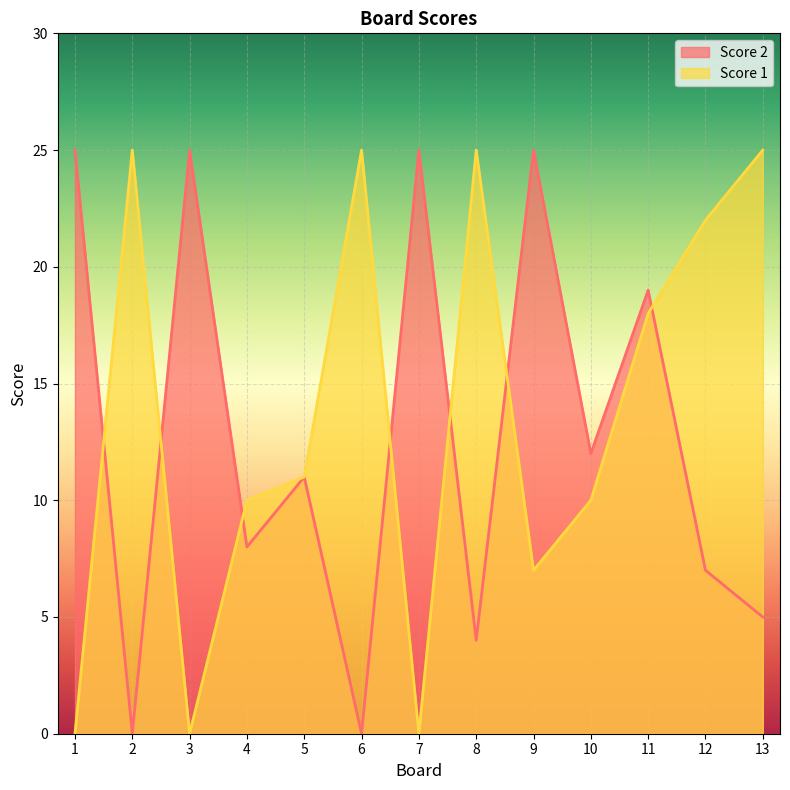

At how many categories does at least one series exceed 8?

13